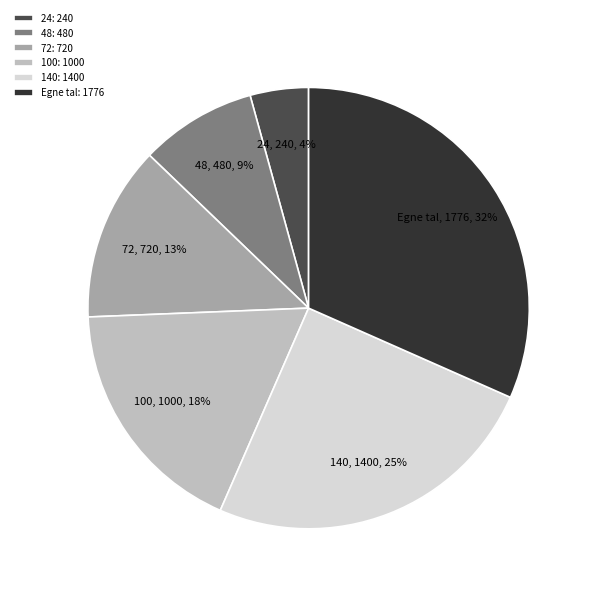

To the nearest percent, what percentage of the pie is 48?

9%